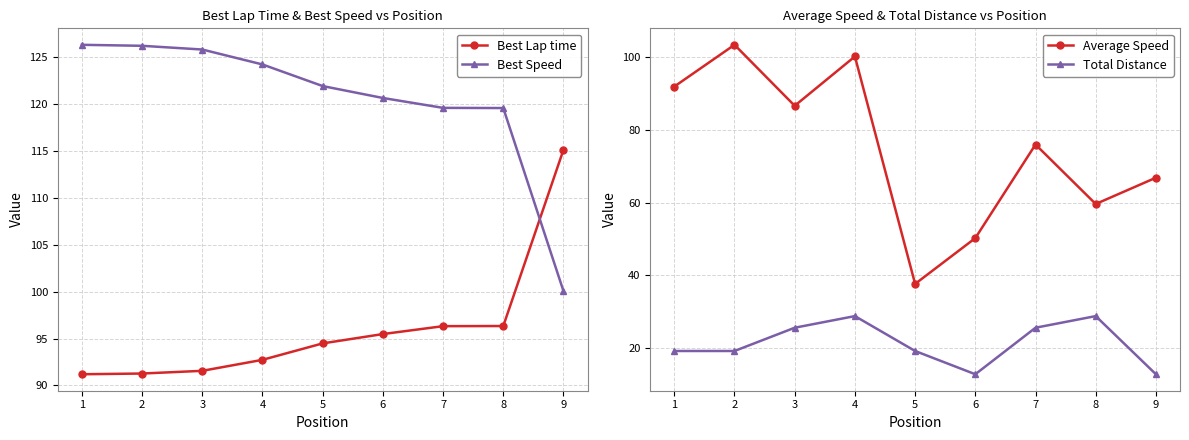

The Best Speed series shows 46.3 at 2. True or false?

False